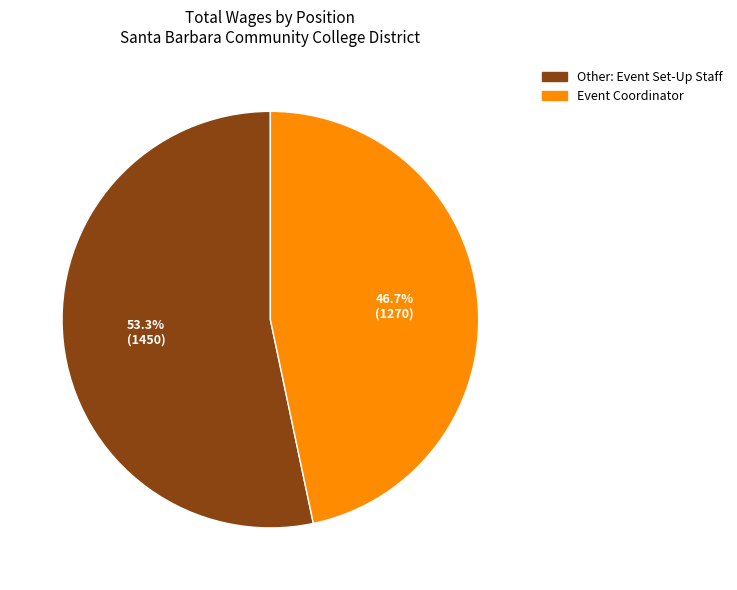

How many segments does this pie chart have?

2